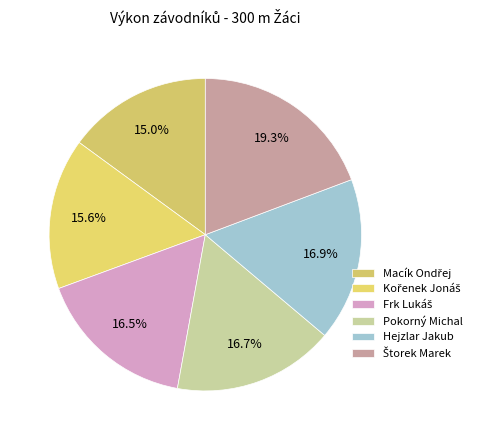

Combined, do Frk Lukáš and Macík Ondřej account for over 50%?

No